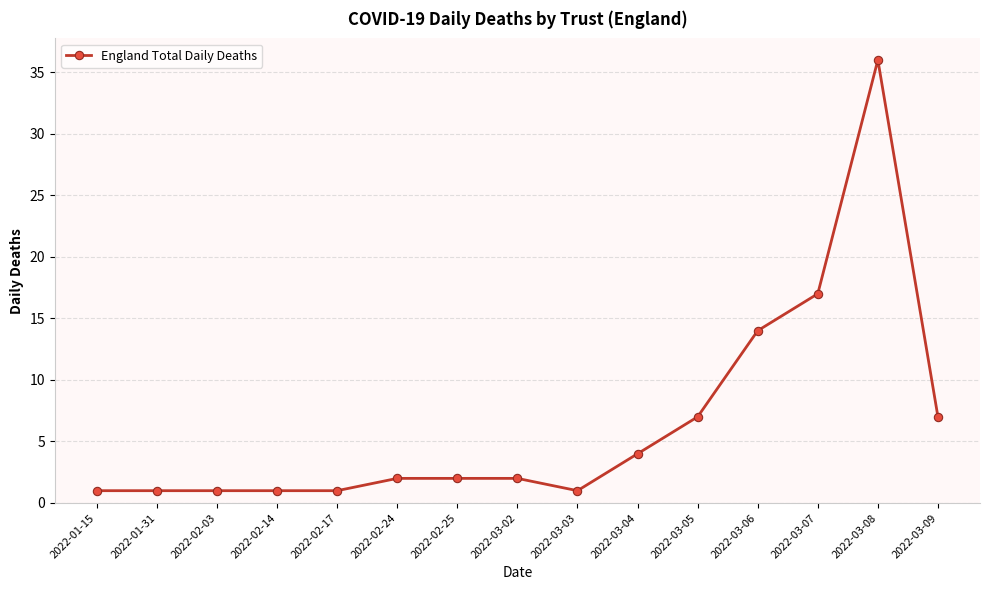

What is the greatest value displayed?

36